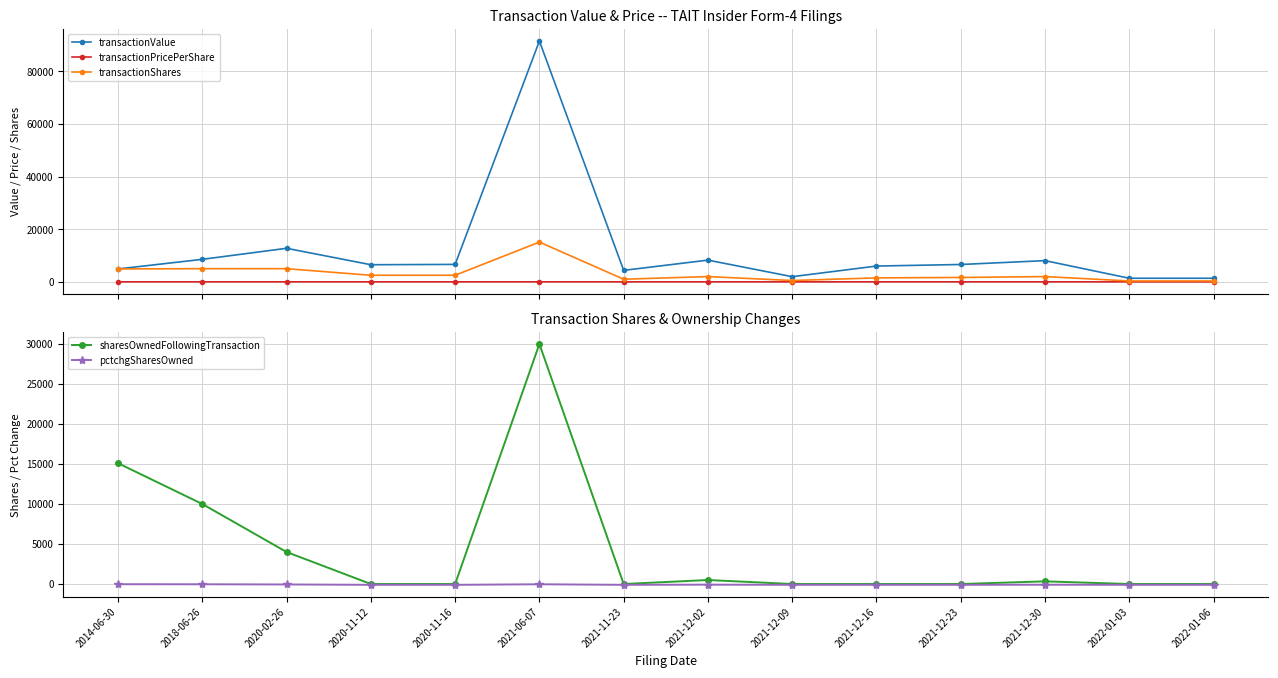

Reading left to right, transcribe all the data shown in this chart.

transactionValue: 2014-06-30=4902.0	2018-06-26=8550.0	2020-02-26=12740.0	2020-11-12=6500.0	2020-11-16=6625.0	2021-06-07=91448.0	2021-11-23=4360.0	2021-12-02=8250.0	2021-12-09=1960.0	2021-12-16=6000.0	2021-12-23=6591.0	2021-12-30=8060.0	2022-01-03=1365.0	2022-01-06=1365.0
transactionPricePerShare: 2014-06-30=1.0	2018-06-26=1.7	2020-02-26=2.5	2020-11-12=2.6	2020-11-16=2.6	2021-06-07=6.1	2021-11-23=4.4	2021-12-02=4.1	2021-12-09=3.9	2021-12-16=4.0	2021-12-23=4.0	2021-12-30=4.0	2022-01-03=4.1	2022-01-06=4.1
transactionShares: 2014-06-30=4900.0	2018-06-26=5000.0	2020-02-26=5000.0	2020-11-12=2500.0	2020-11-16=2500.0	2021-06-07=15100.0	2021-11-23=1000.0	2021-12-02=2000.0	2021-12-09=500.0	2021-12-16=1500.0	2021-12-23=1667.0	2021-12-30=2000.0	2022-01-03=333.0	2022-01-06=333.0
sharesOwnedFollowingTransaction: 2014-06-30=15100.0	2018-06-26=10000.0	2020-02-26=4000.0	2020-11-12=0.0	2020-11-16=0.0	2021-06-07=30000.0	2021-11-23=0.0	2021-12-02=500.0	2021-12-09=0.0	2021-12-16=0.0	2021-12-23=0.0	2021-12-30=333.0	2022-01-03=0.0	2022-01-06=0.0
pctchgSharesOwned: 2014-06-30=-25.0	2018-06-26=-33.0	2020-02-26=-56.0	2020-11-12=-100.0	2020-11-16=-100.0	2021-06-07=-33.0	2021-11-23=-100.0	2021-12-02=-80.0	2021-12-09=-100.0	2021-12-16=-100.0	2021-12-23=-100.0	2021-12-30=-86.0	2022-01-03=-100.0	2022-01-06=-100.0